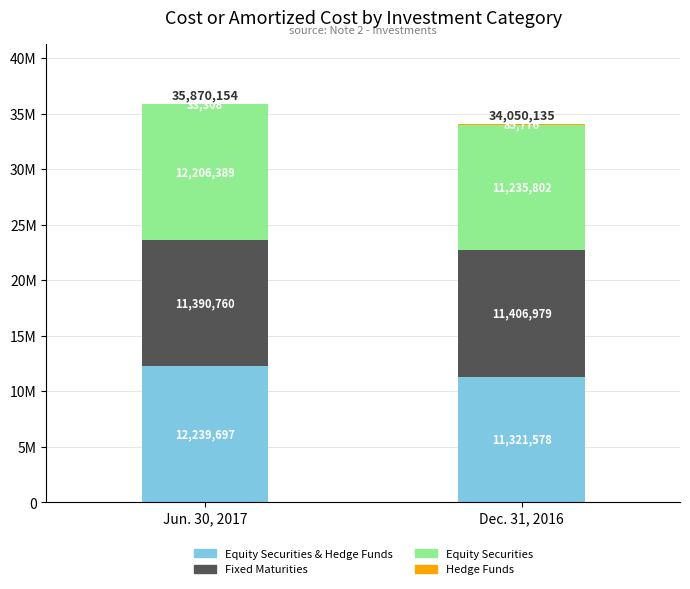

Is it true that Jun. 30, 2017 equals 11390760 at Fixed
Maturities?

True